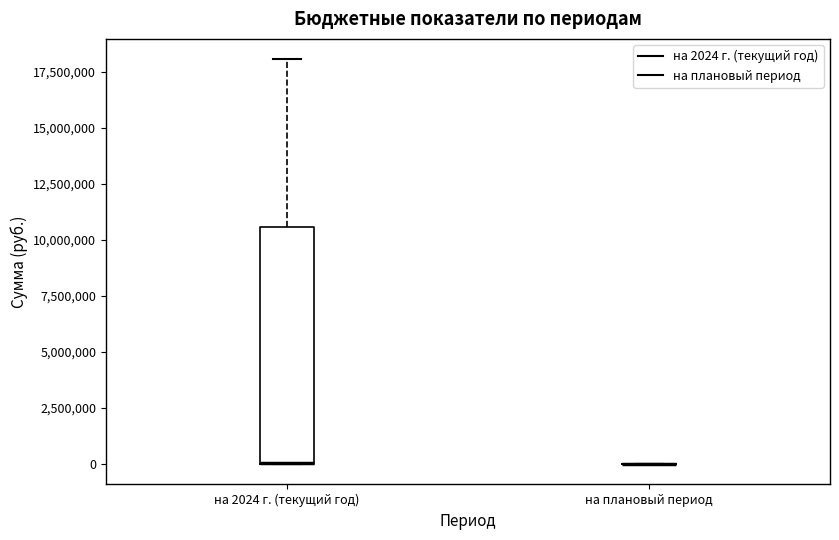

Reading left to right, read every box against the y-axis: the position of its median line, the range the box covers, and the ends of its whiskers. The values are not printed on the chart, so give them approximately, as read against the axis.

на 2024 г. (текущий год): median 0 (drawn on the box's lower edge), box 0 to 10500000, whiskers 0 to 18000000
на плановый период: box collapsed to a line at 0, whiskers 0 to 0